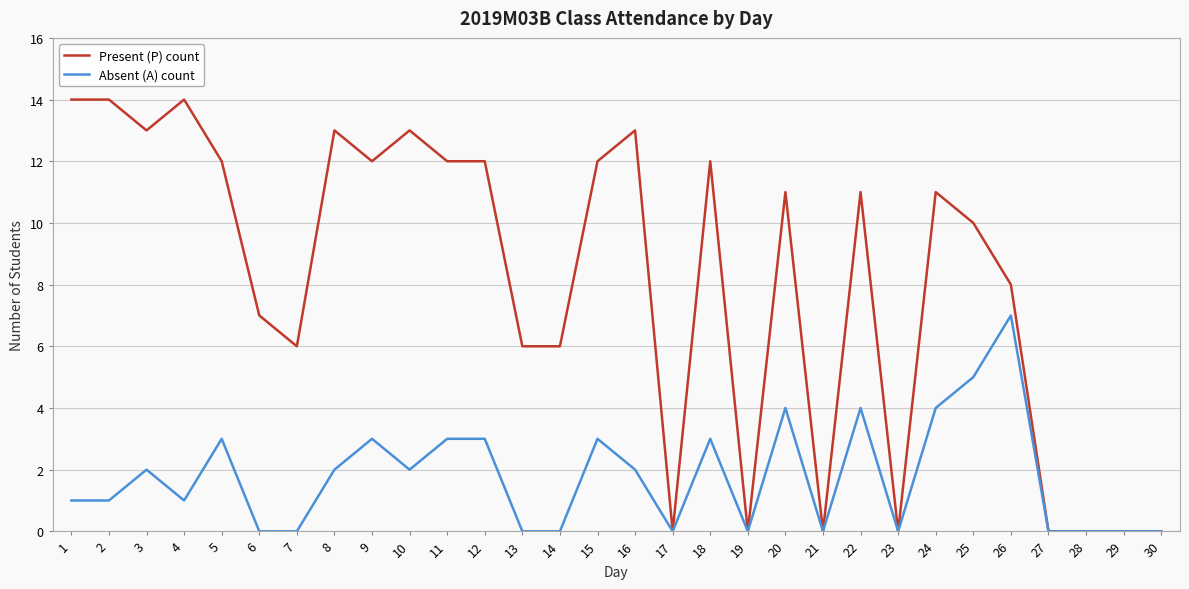

Which series has the largest range (max minus min)?

Present (P) count